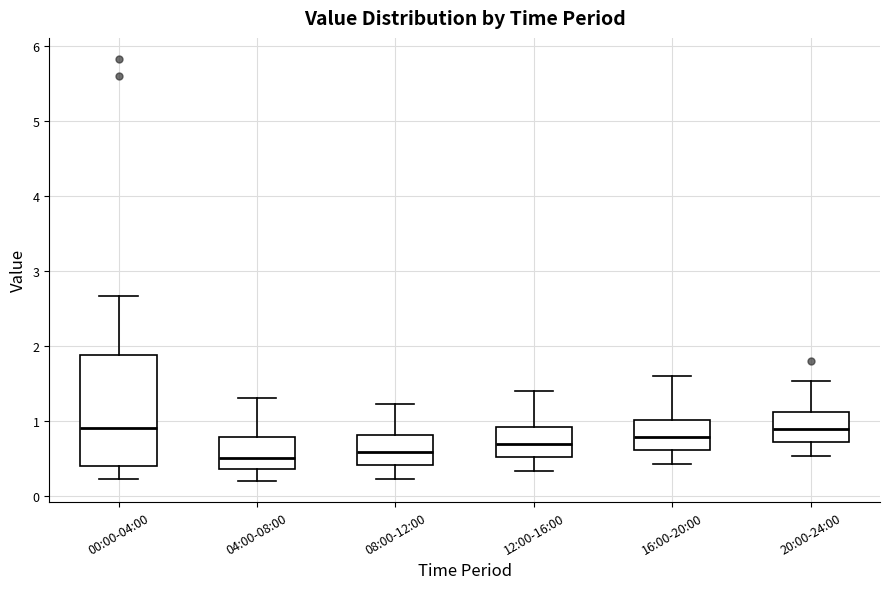

Reading left to right, read every box against the y-axis: the position of its median line, the range the box covers, and the ends of its whiskers. The values are not printed on the chart, so give them approximately, as read against the axis.

00:00-04:00: median 0.9, box 0.4 to 1.9, whiskers 0.2 to 2.7
04:00-08:00: median 0.5, box 0.4 to 0.8, whiskers 0.2 to 1.3
08:00-12:00: median 0.6, box 0.4 to 0.8, whiskers 0.2 to 1.2
12:00-16:00: median 0.7, box 0.5 to 0.9, whiskers 0.3 to 1.4
16:00-20:00: median 0.8, box 0.6 to 1.0, whiskers 0.4 to 1.6
20:00-24:00: median 0.9, box 0.7 to 1.1, whiskers 0.5 to 1.5